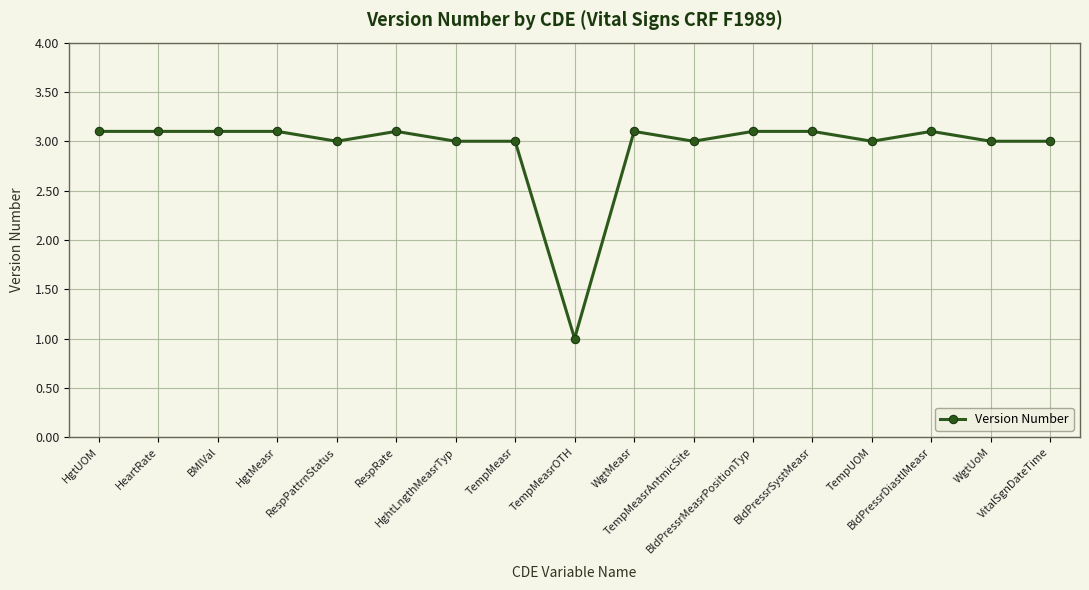

What is the value of the 11th point from the left?

3.0